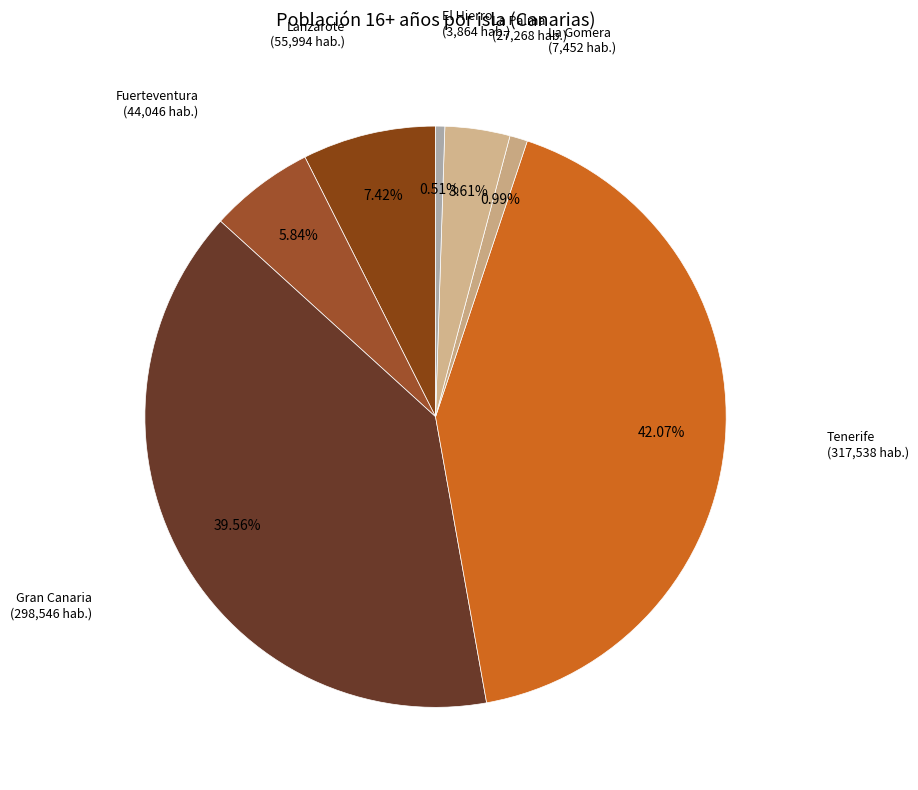

Count the number of slices in the pie.

7